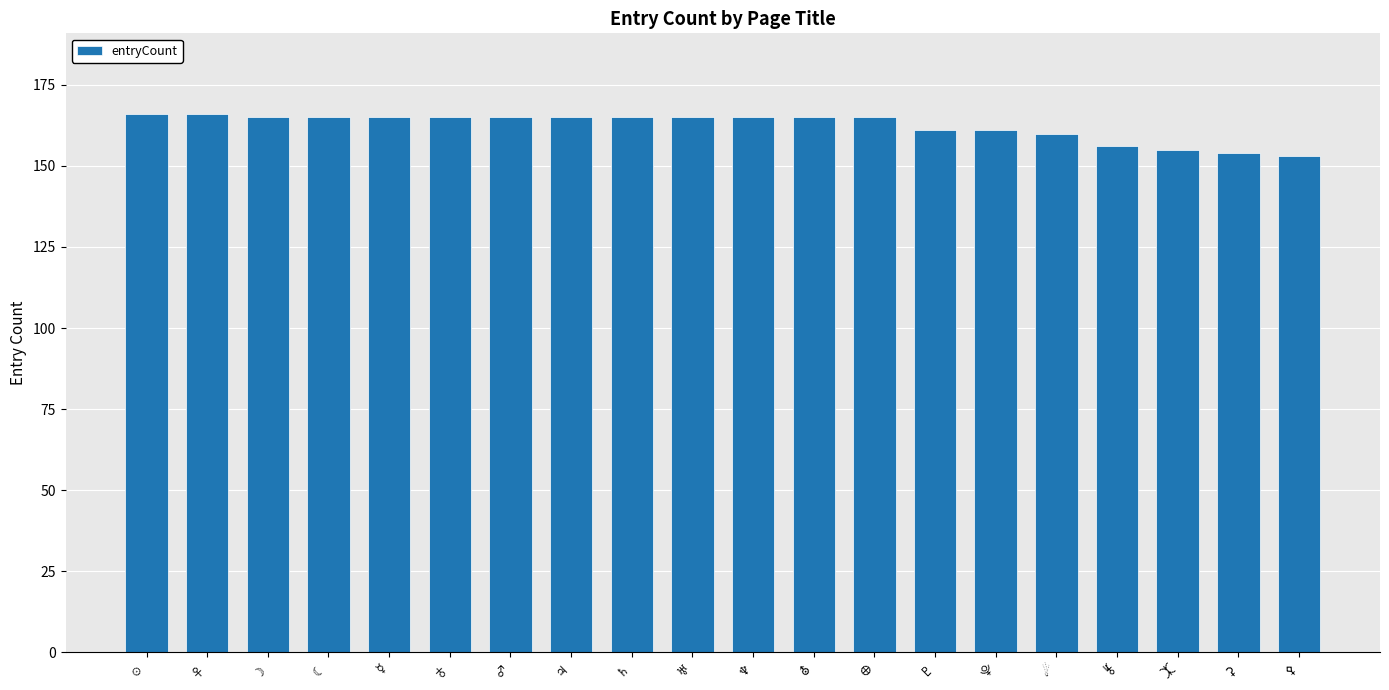

What is the value of the 6th bar from the left?

165